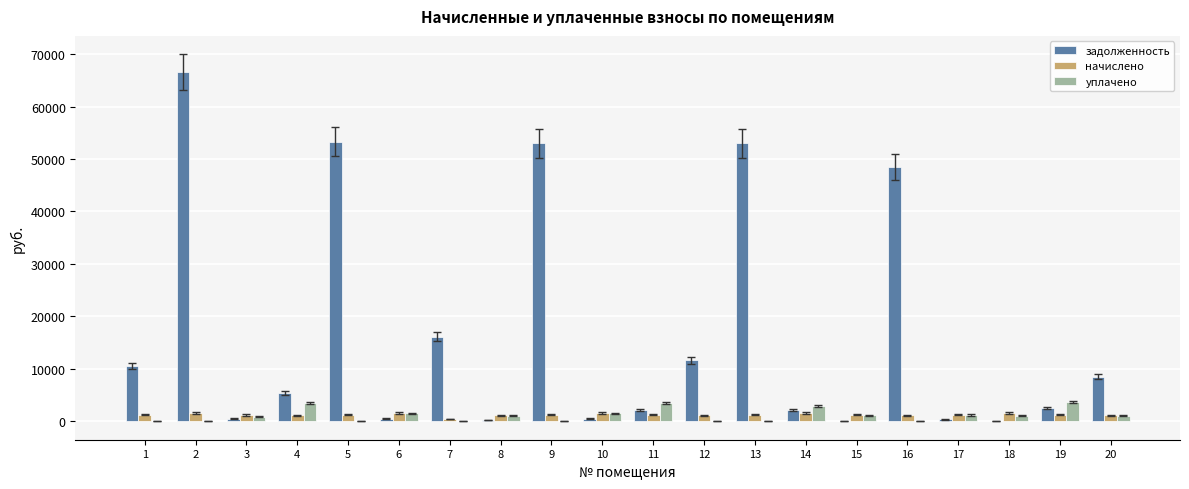

True or false: уплачено has a value of 1084.5 at 15.

True